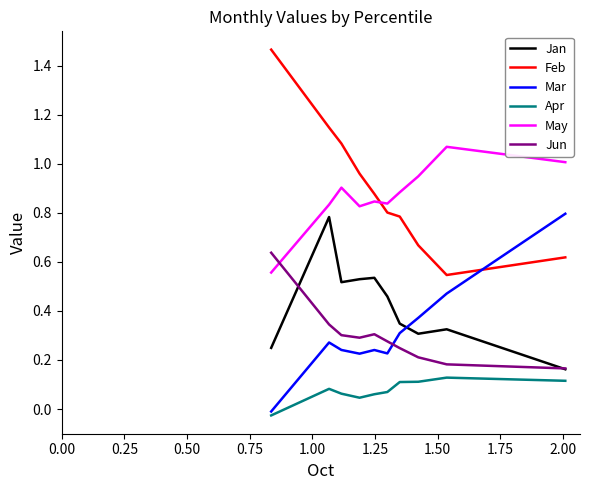

At how many categories does at least one series exceed 0?

10